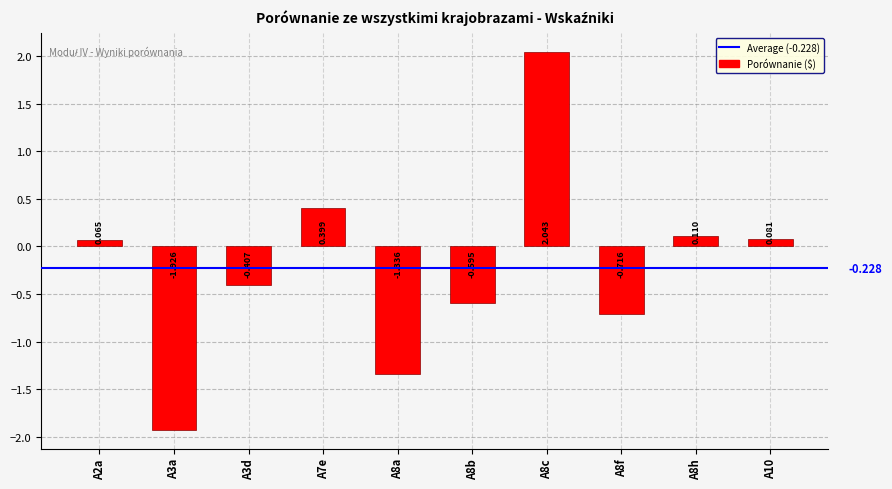

Are the bars horizontal?

No